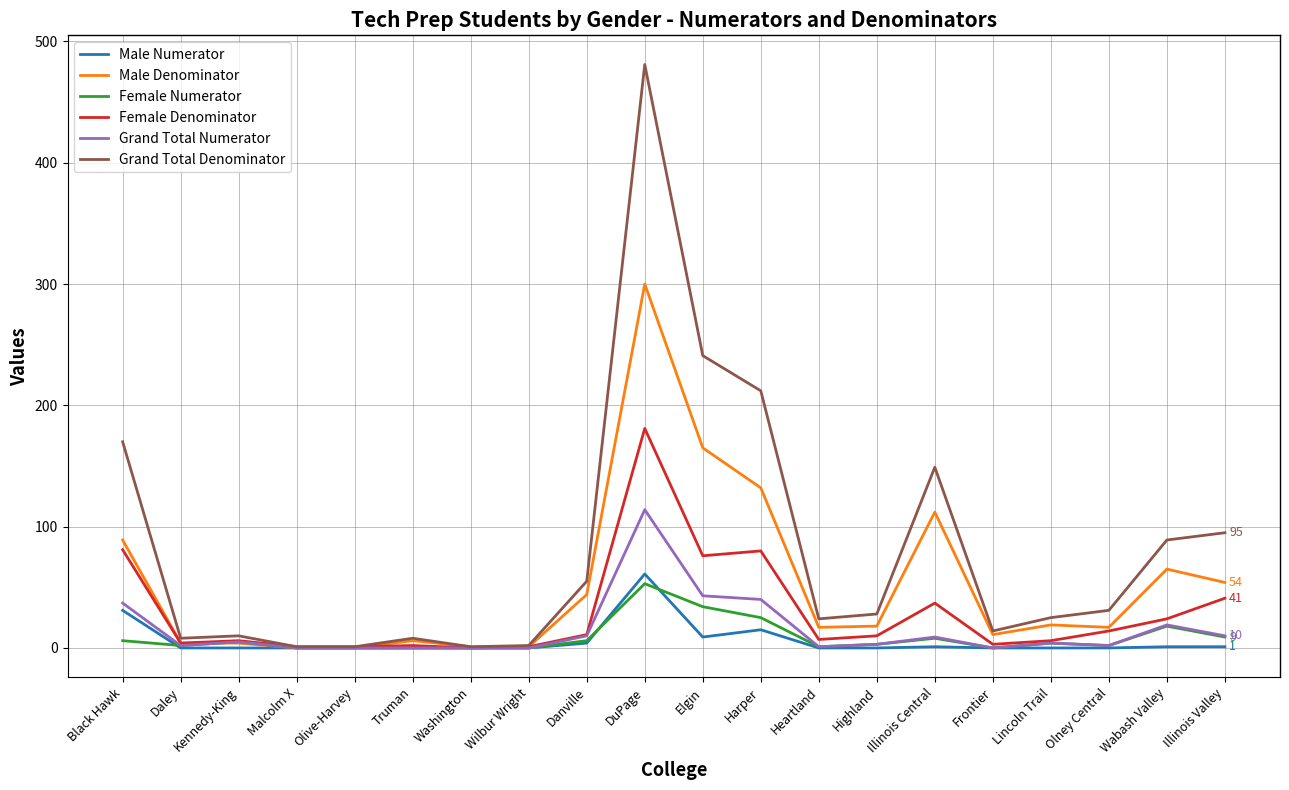

At which label does Male Denominator first exceed 18?

Black Hawk